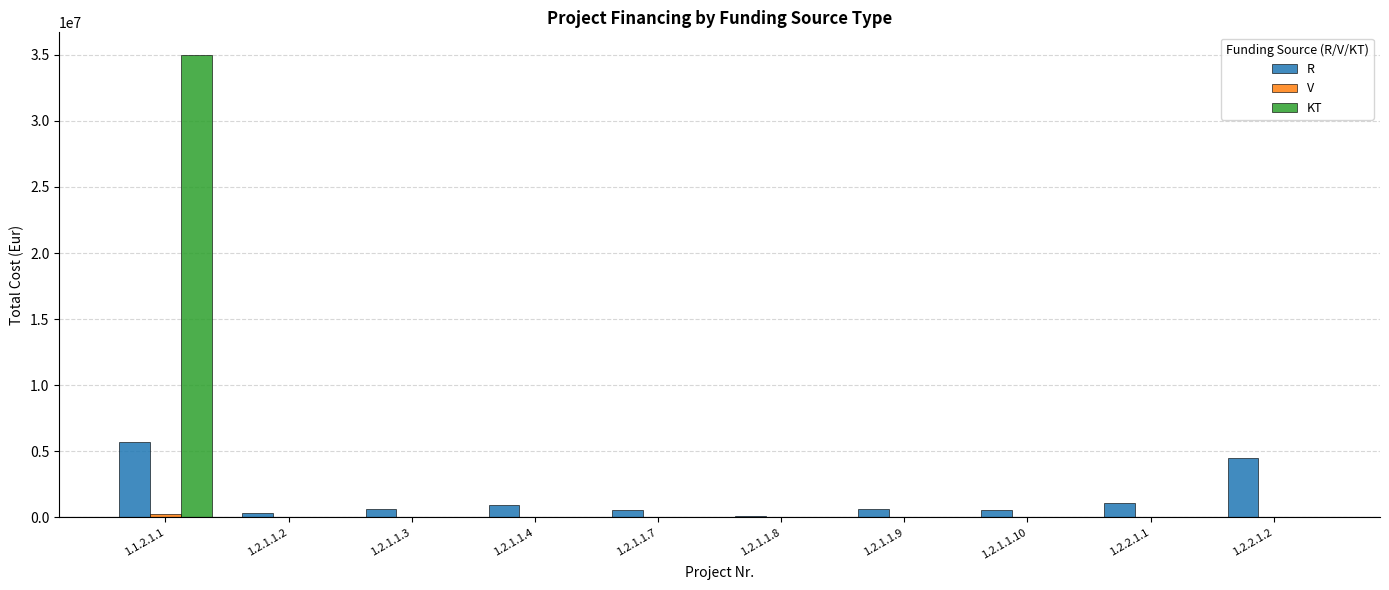

Between 1.1.2.1.1 and 1.2.1.1.10, which series saw the biggest shift?

KT